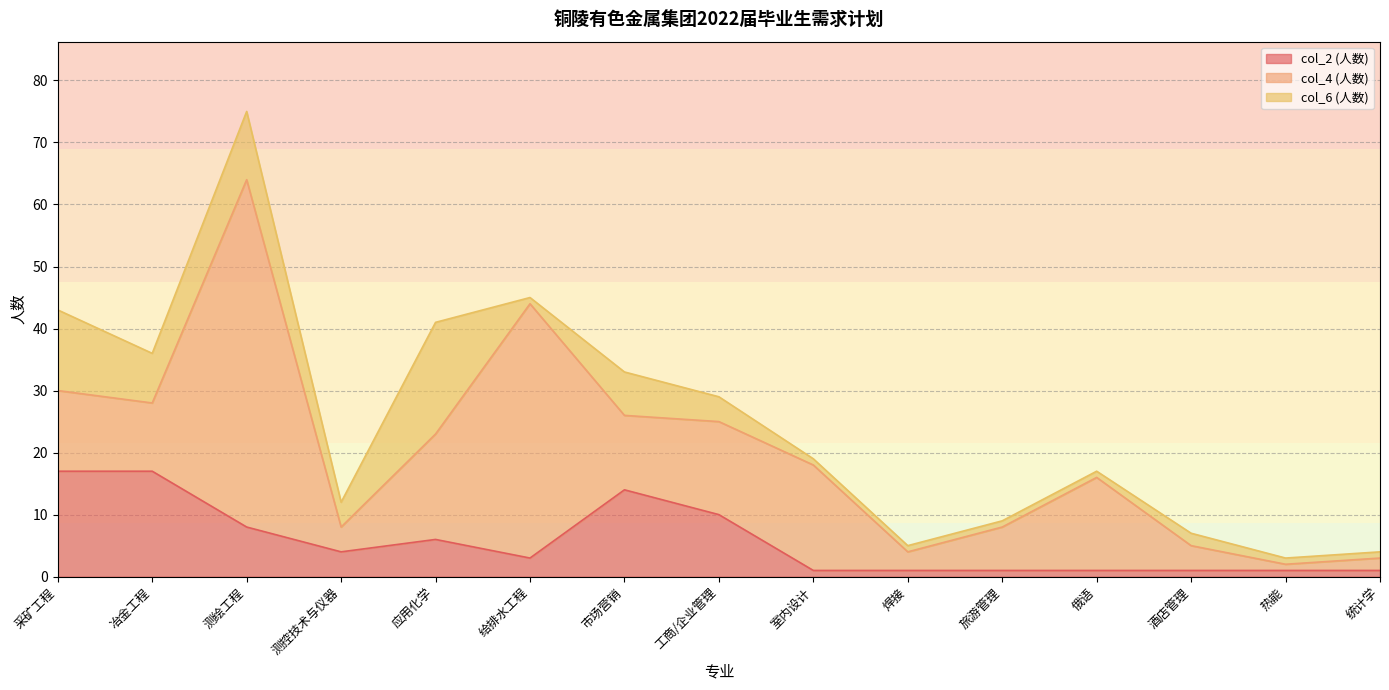

At which category does the chart reach its peak across all series?

测绘工程